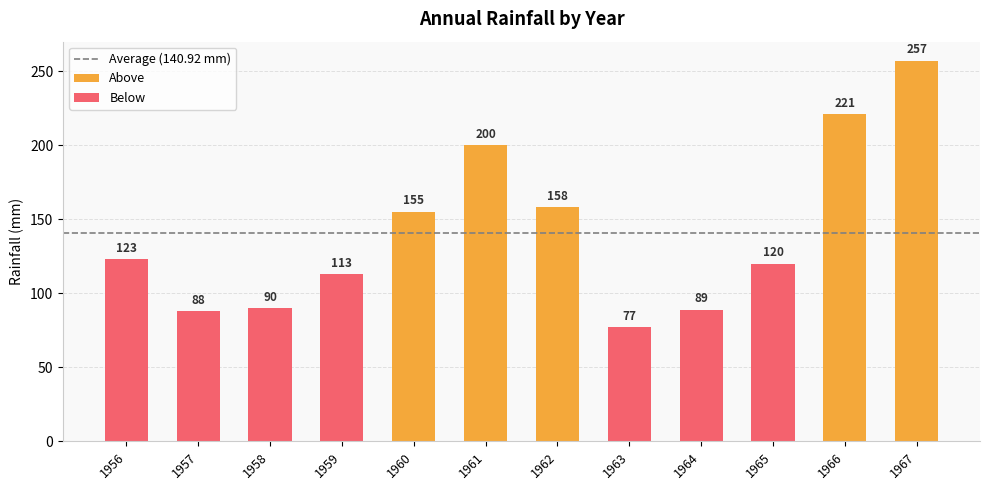

Reading left to right, extract all data points from this chart.

Rainfall: 1956=123.0	1957=88.0	1958=90.0	1959=113.0	1960=155.0	1961=200.0	1962=158.0	1963=77.0	1964=89.0	1965=120.0	1966=221.0	1967=257.0
Difference to Average: 1956=-17.9	1957=-52.9	1958=-50.9	1959=-27.9	1960=14.1	1961=59.1	1962=17.1	1963=-63.9	1964=-51.9	1965=-20.9	1966=80.1	1967=116.1